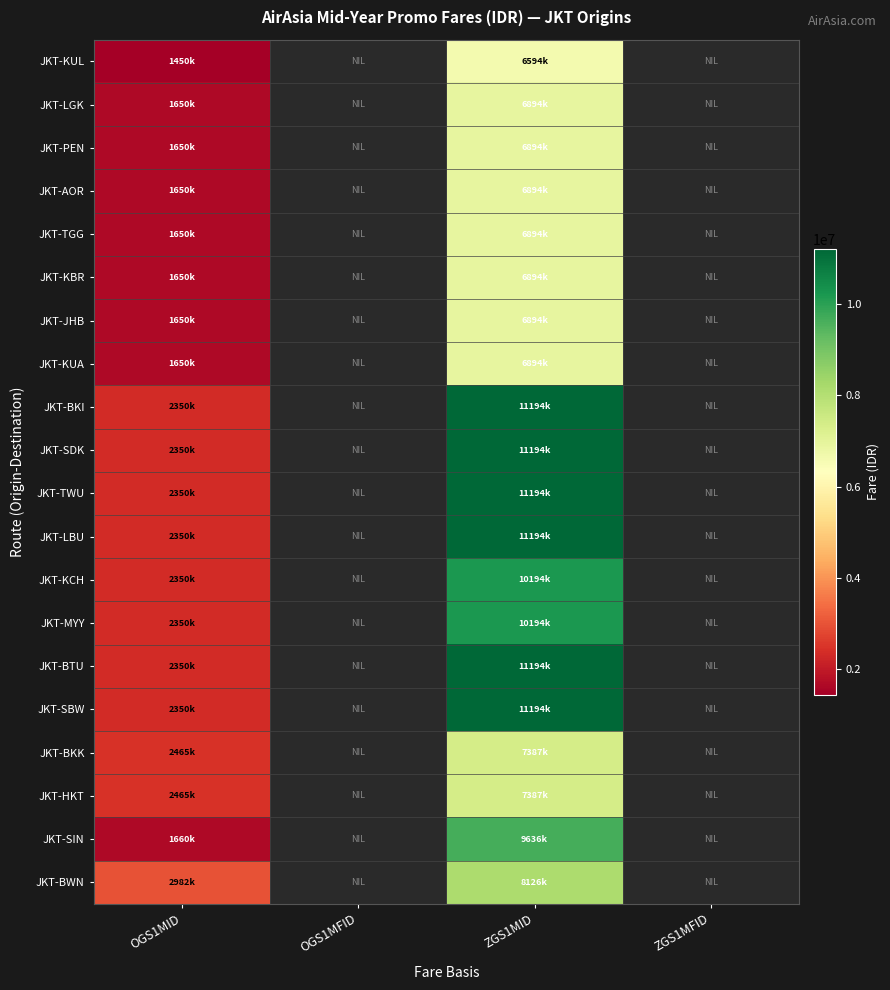

What is the difference between the maximum and minimum values in the JKT-BKI series?

8844000.0